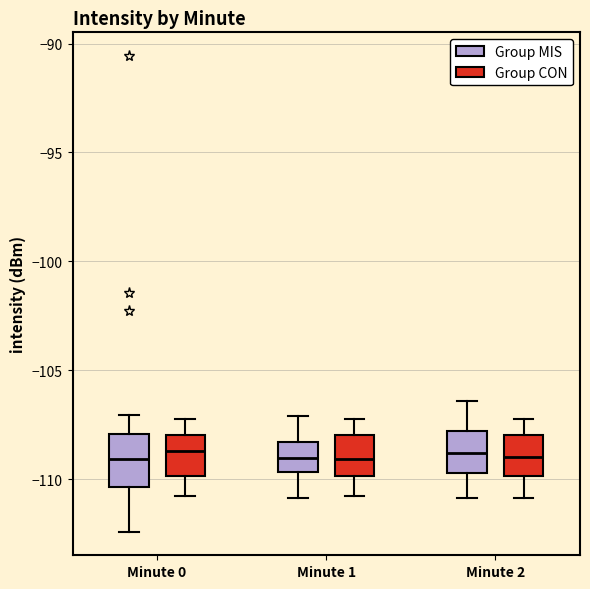

Where does the lower whisker of the box for Minute 2 (Group CON) end on the y-axis? The values are not printed on the chart, so give them approximately, as read against the axis.

-111.0